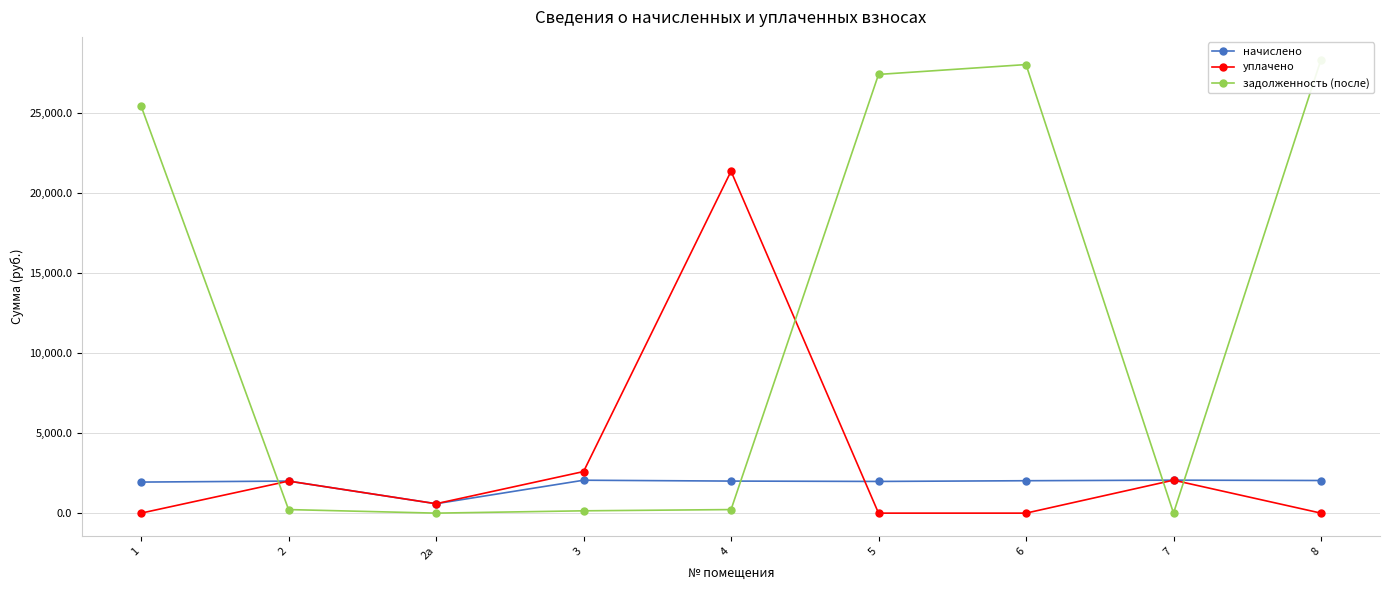

Count the number of data series in this chart.

3